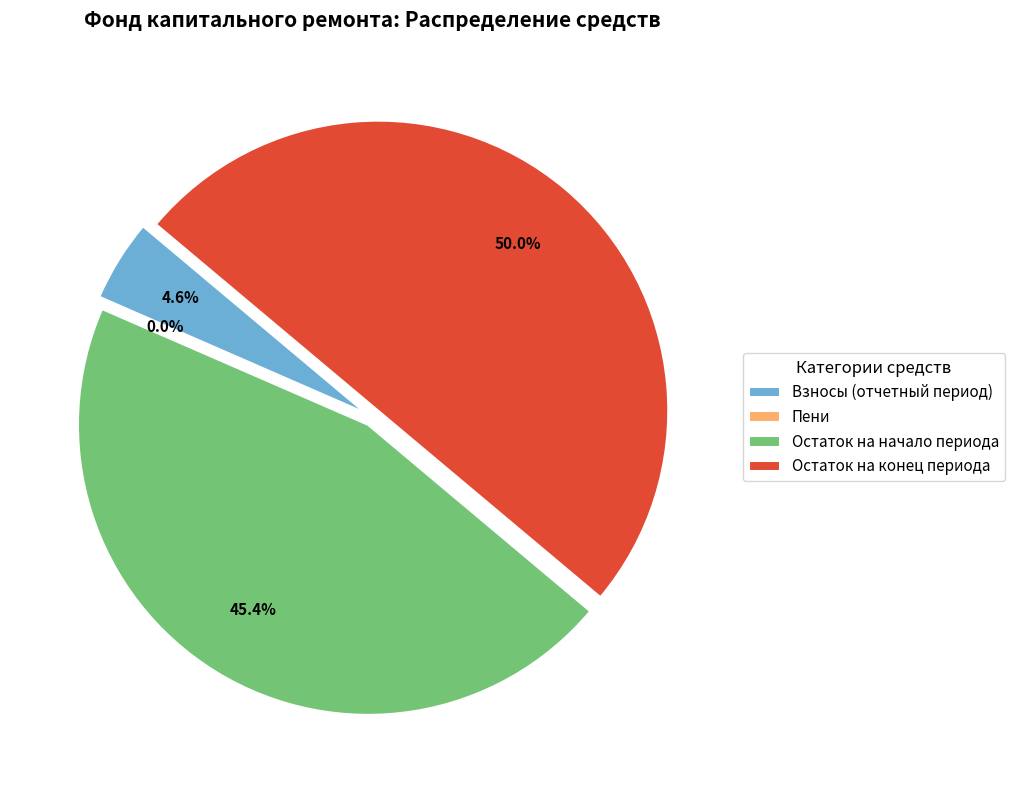

Count the number of slices in the pie.

7